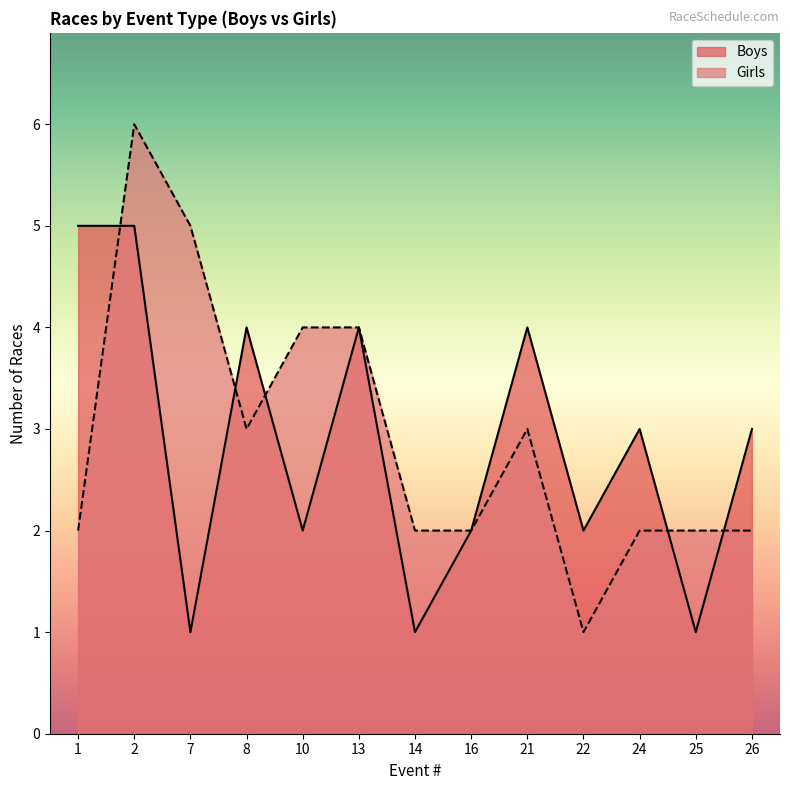

What is the sum of the Girls values at 21 and 26?

5